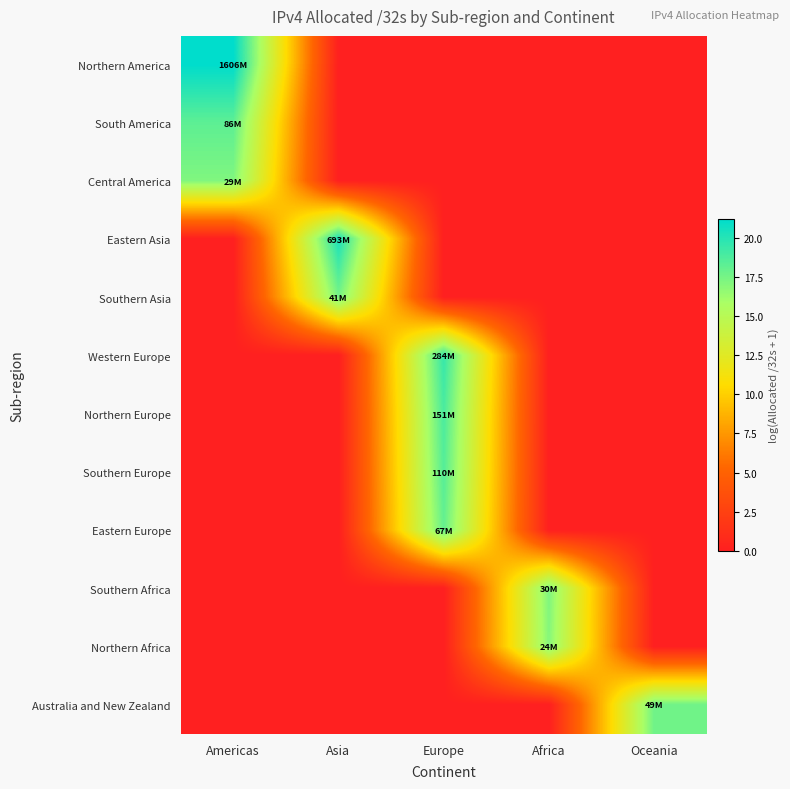

At Americas, list the series in order from largest to smallest.

Northern America, South America, Central America, Eastern Asia, Southern Asia, Western Europe, Northern Europe, Southern Europe, Eastern Europe, Southern Africa, Northern Africa, Australia and New Zealand